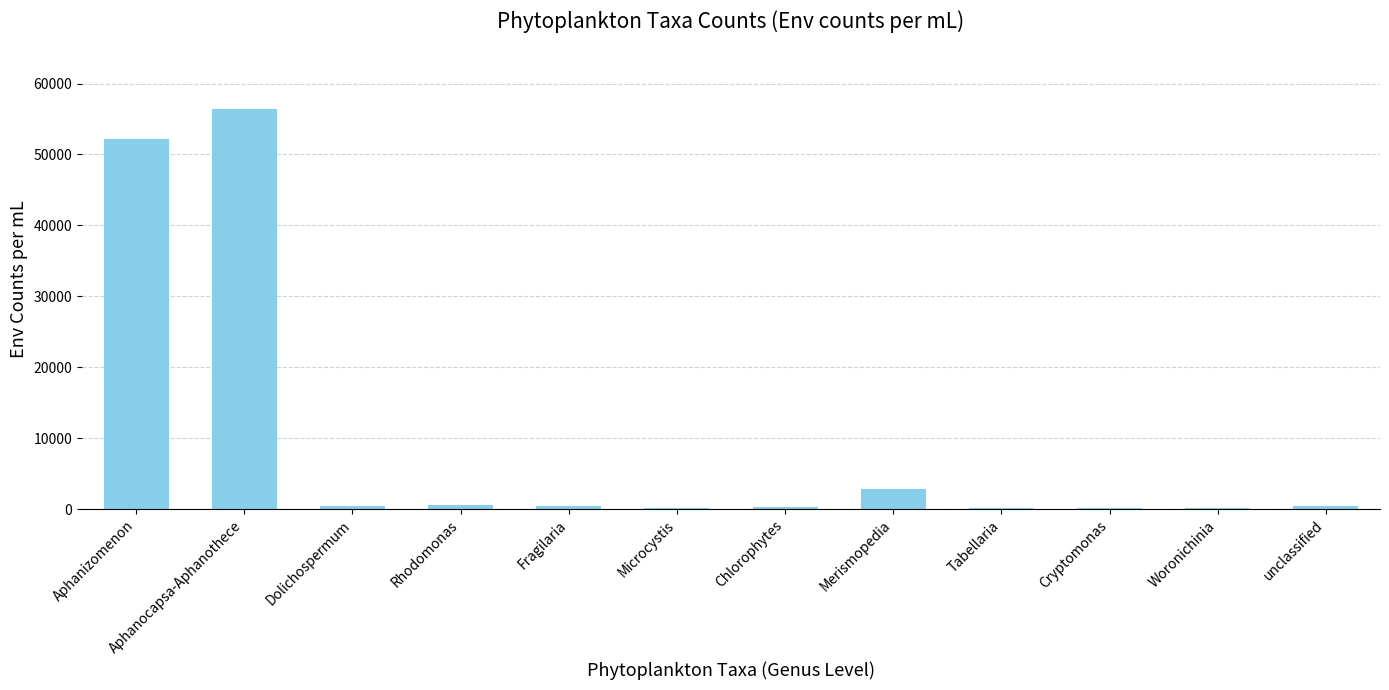

Count the number of data series in this chart.

1